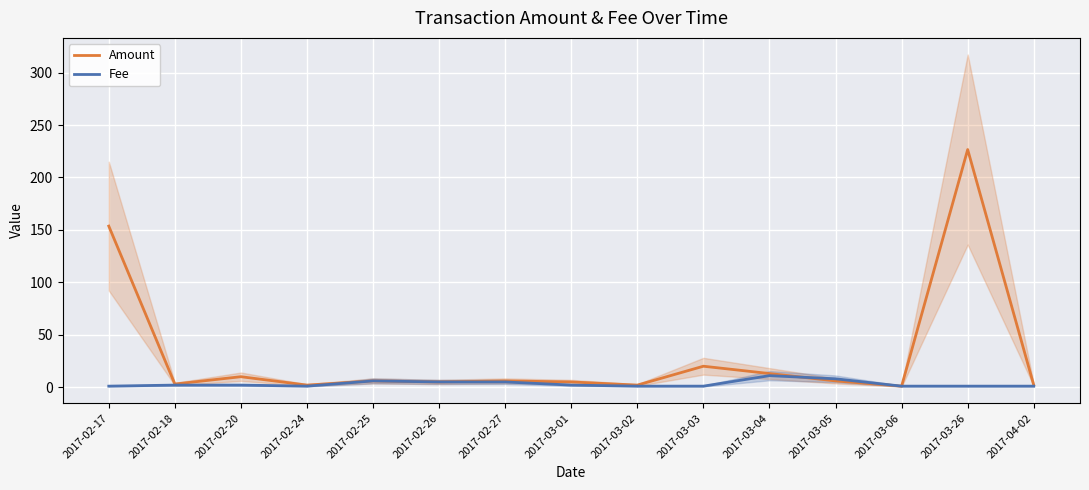

Rank the series at 2017-02-27 from lowest to highest value.

Fee, Amount